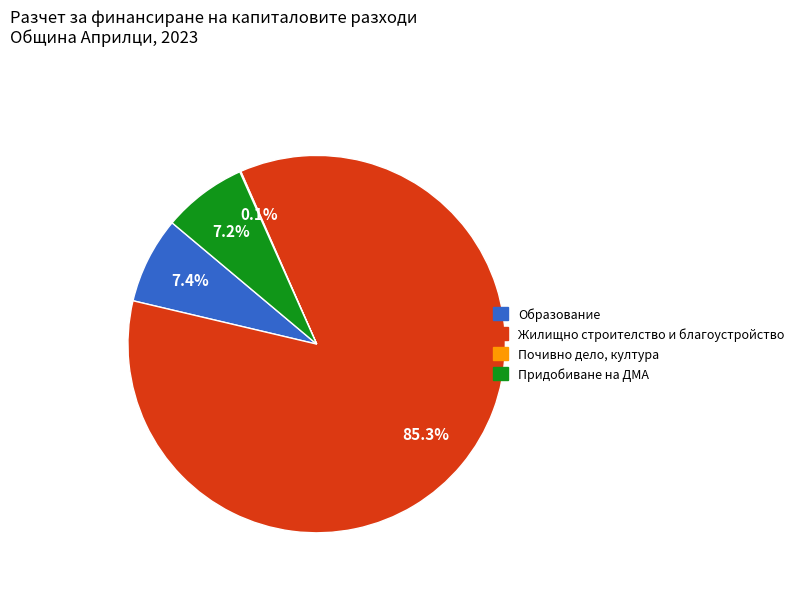

Is the sum of Жилищно строителство и благоустройство and Образование greater than half?

Yes